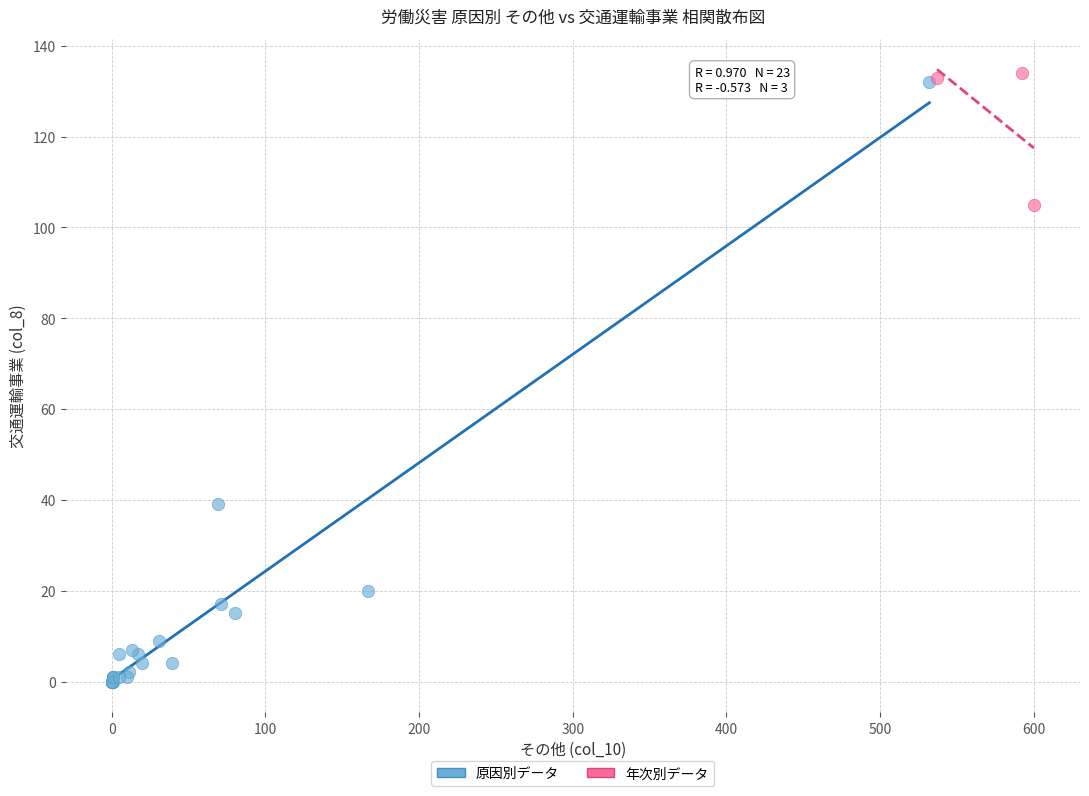

Which series reaches the maximum Y coordinate?

年次別データ